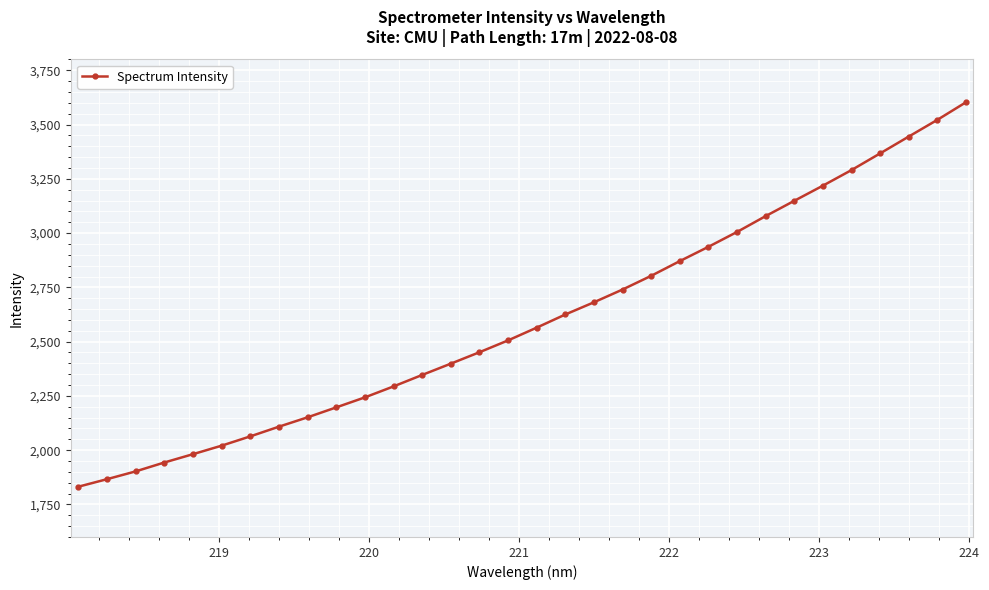

What is the value of the 6th point from the left?

2020.6